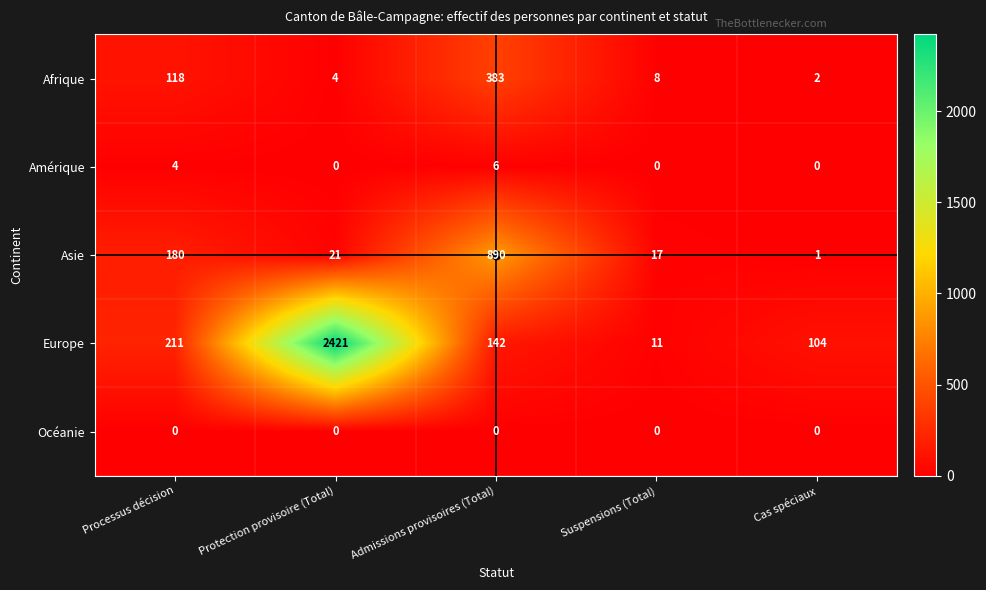

At which category is the sum across all series the highest?

Protection provisoire (Total)